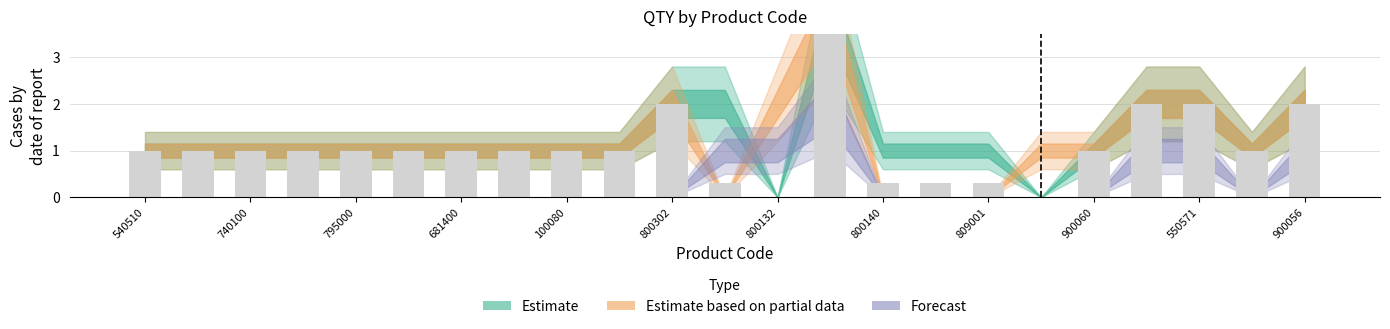

What is the spread (max minus min) of values at 795000?

1